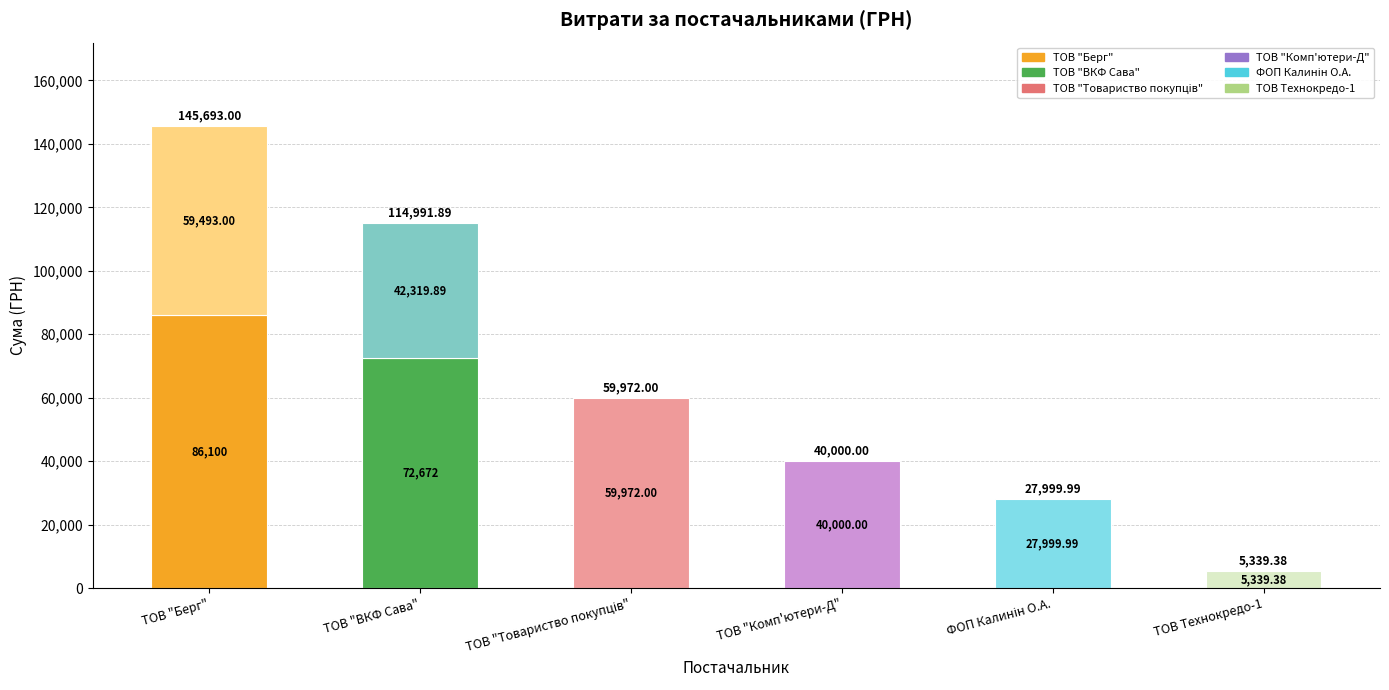

What is the total value across all series at ТОВ "Берг"?

145593.0